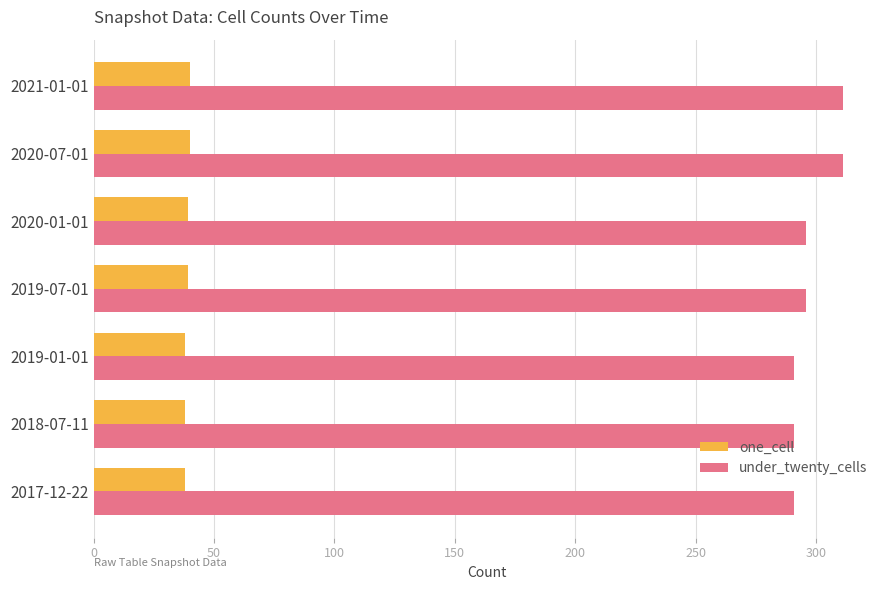

Which series has the widest spread of values?

under_twenty_cells